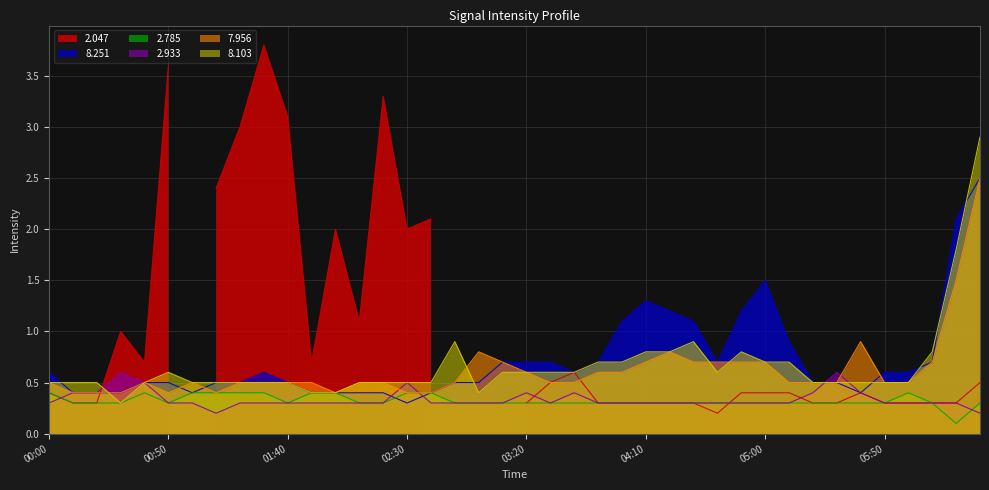

Which series changed the most between 2001/12/04 04:00 and 2001/12/04 04:20?

7.956